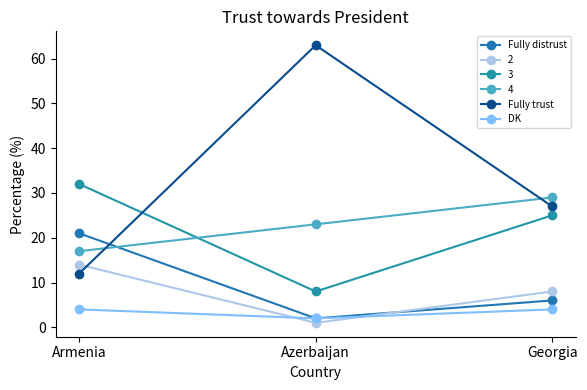

Is this an area chart (filled region under the line)?

No